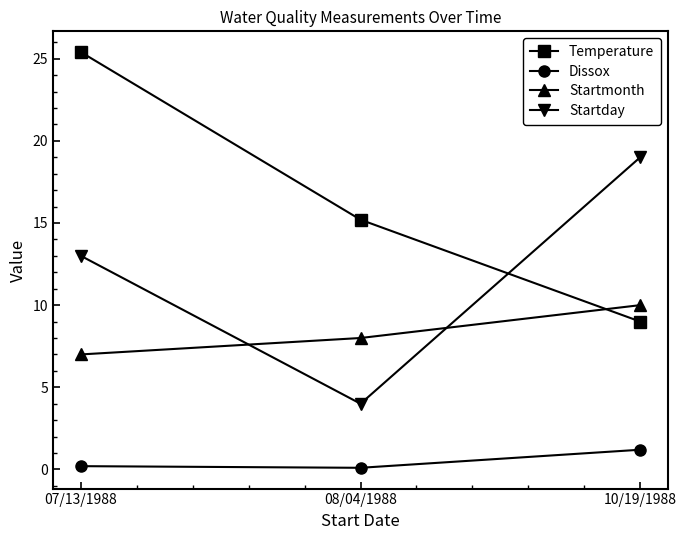

True or false: Dissox has a value of 1.2 at 10/19/1988.

True